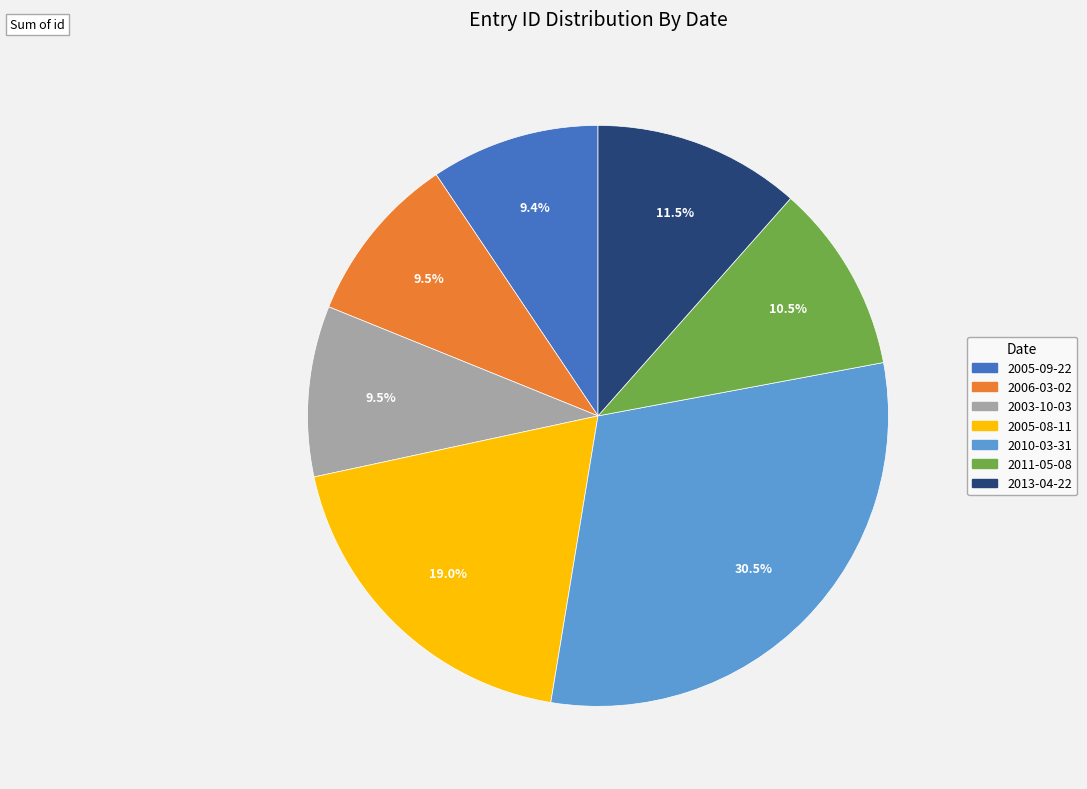

Is there a majority slice in this chart?

No